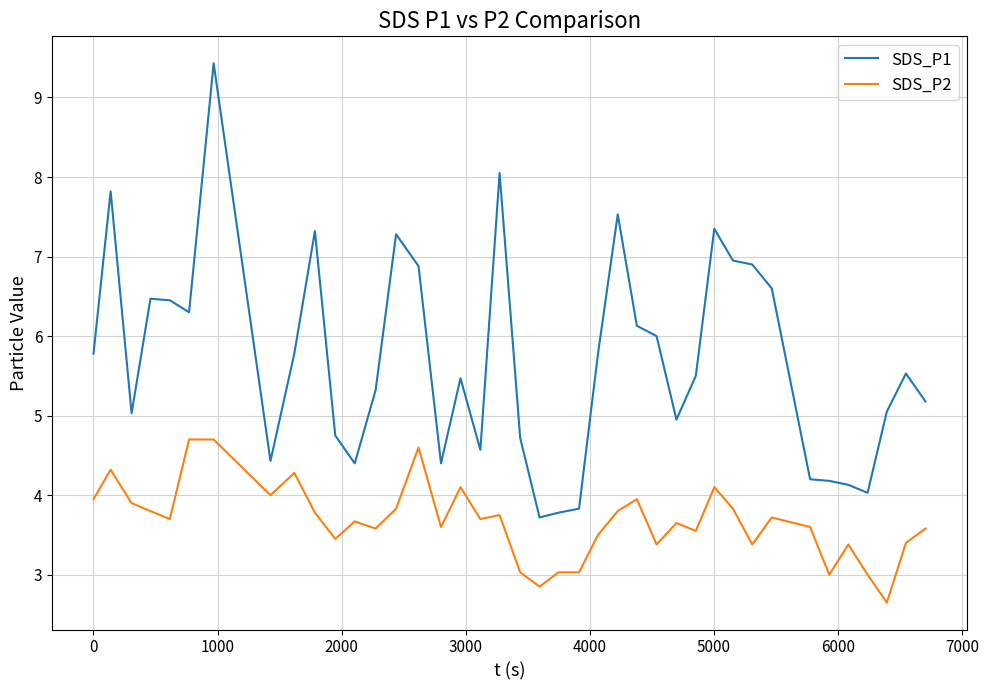

What is the minimum value for SDS_P1?

3.7